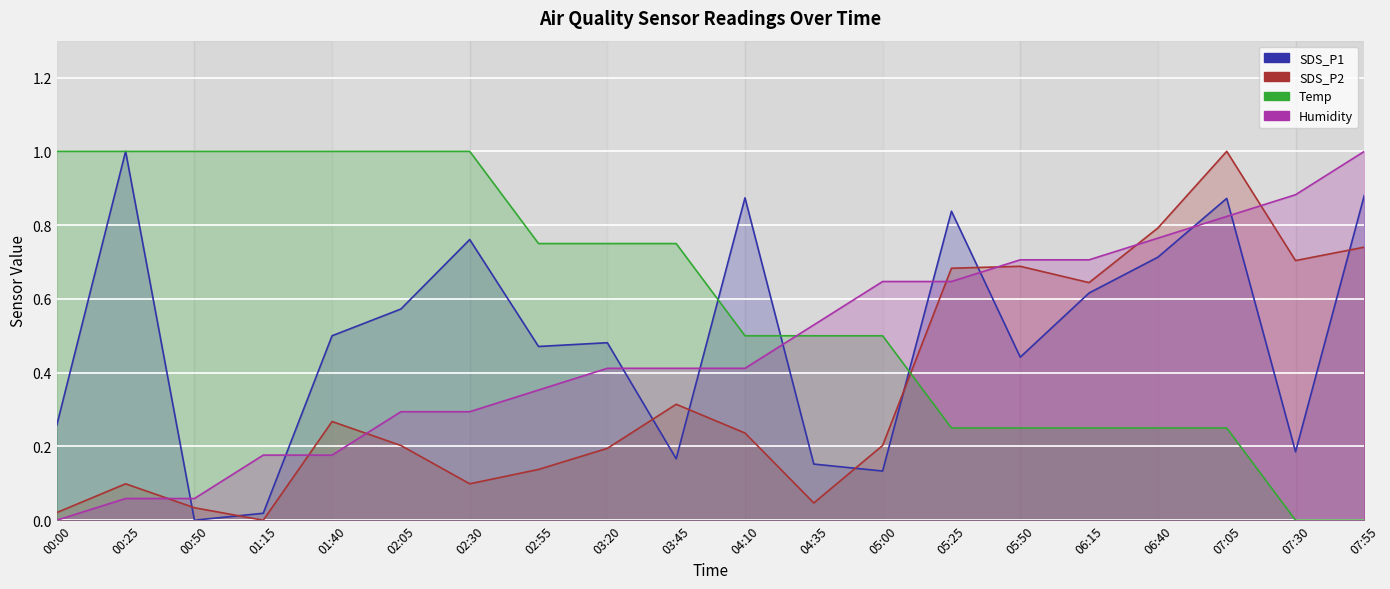

Which series has the largest total across all categories?

Temp